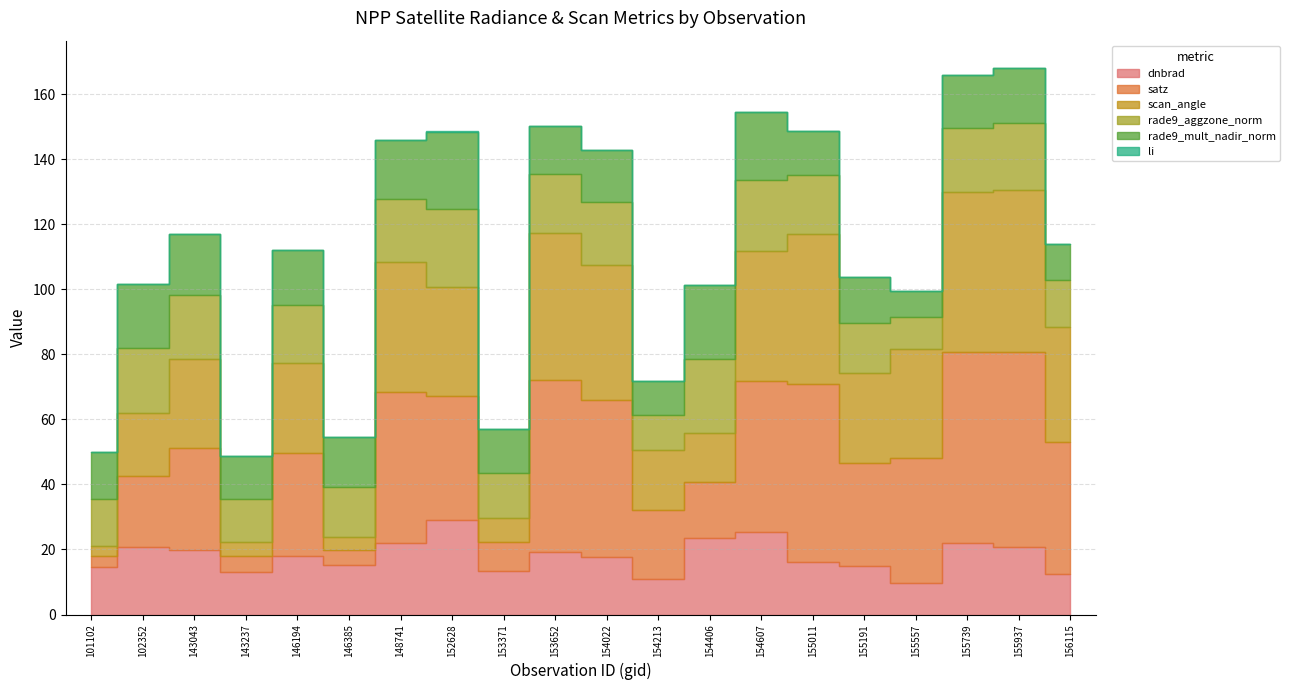

Reading right to left, extract all data points from this chart.

dnbrad: 156115=12.3	155937=20.7	155739=22.0	155557=9.8	155191=14.8	155011=16.0	154607=25.4	154406=23.6	154213=11.1	154022=17.5	153652=19.1	153371=13.5	152628=29.1	148741=22.1	146385=15.3	146194=17.9	143237=13.1	143043=19.9	102352=20.9	101102=14.5
satz: 156115=40.9	155937=60.0	155739=58.8	155557=38.4	155191=31.7	155011=54.8	154607=46.4	154406=17.2	154213=20.9	154022=48.5	153652=53.1	153371=8.7	152628=38.3	148741=46.4	146385=4.6	146194=31.7	143237=5.0	143043=31.4	102352=21.9	101102=3.5
scan_angle: 156115=35.4	155937=50.0	155739=49.2	155557=33.3	155191=27.7	155011=46.3	154607=39.9	154406=15.1	154213=18.4	154022=41.5	153652=45.1	153371=7.7	152628=33.2	148741=39.8	146385=4.1	146194=27.7	143237=4.4	143043=27.4	102352=19.3	101102=3.1
rade9_aggzone_norm: 156115=14.2	155937=20.5	155739=19.7	155557=9.8	155191=15.5	155011=18.1	154607=21.8	154406=22.7	154213=10.8	154022=19.2	153652=18.1	153371=13.7	152628=24.0	148741=19.6	146385=15.3	146194=18.0	143237=13.1	143043=19.6	102352=19.9	101102=14.5
rade9_mult_nadir_norm: 156115=11.2	155937=16.9	155739=16.4	155557=8.1	155191=14.0	155011=13.5	154607=20.9	154406=22.7	154213=10.5	154022=16.1	153652=14.9	153371=13.6	152628=23.9	148741=18.2	146385=15.3	146194=16.9	143237=13.1	143043=18.8	102352=19.8	101102=14.5
li: 156115=0.0	155937=0.0	155739=0.0	155557=0.0	155191=0.0	155011=0.0	154607=0.0	154406=0.0	154213=0.0	154022=0.0	153652=0.0	153371=0.1	152628=0.2	148741=0.0	146385=0.1	146194=0.0	143237=0.0	143043=0.0	102352=0.0	101102=0.0